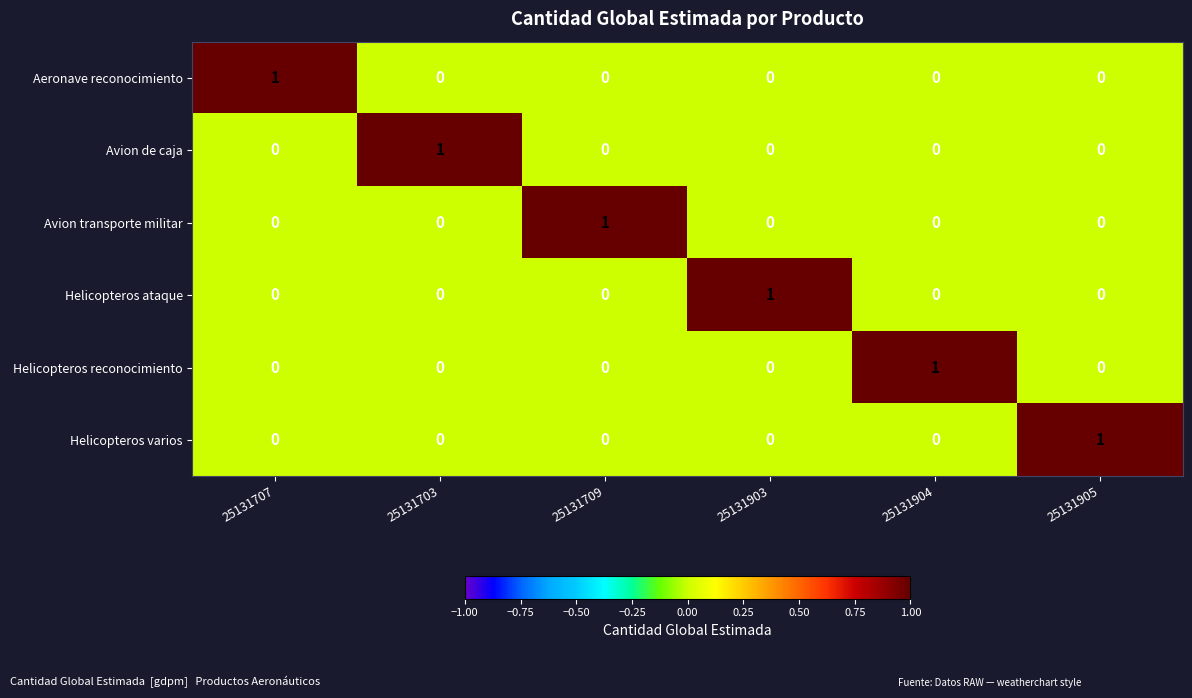

The Avion de caja series shows 1 at 25131703. True or false?

True